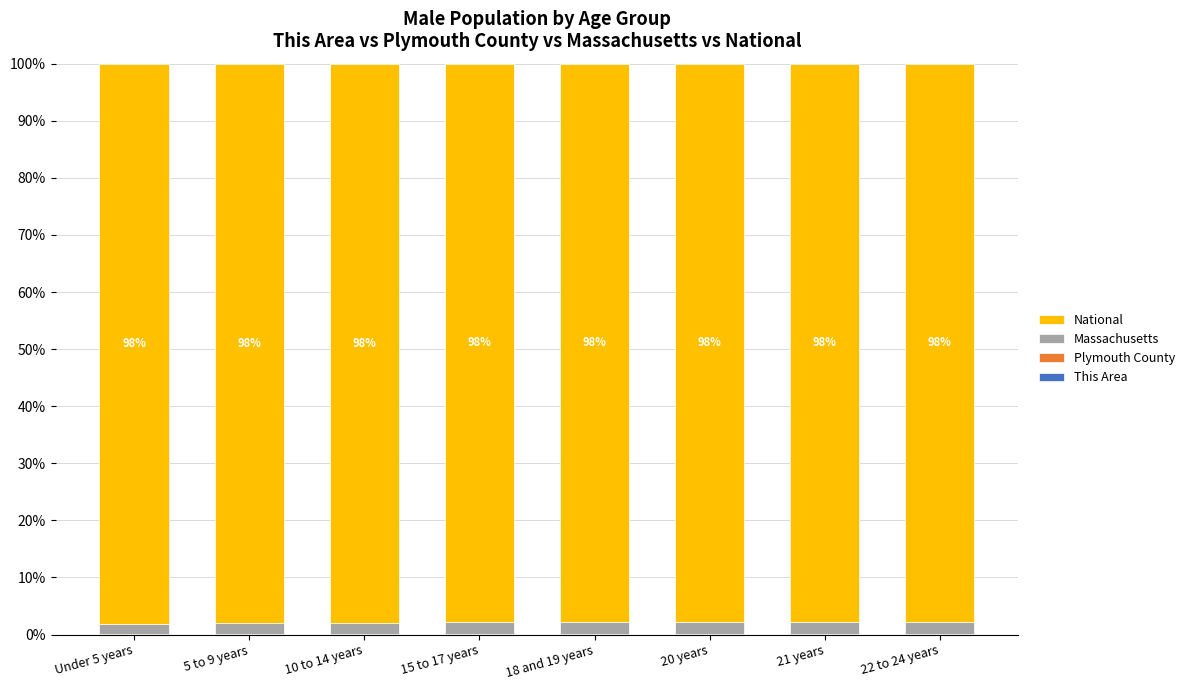

The value of National at 18 and 19 years is 97.7. True or false?

True